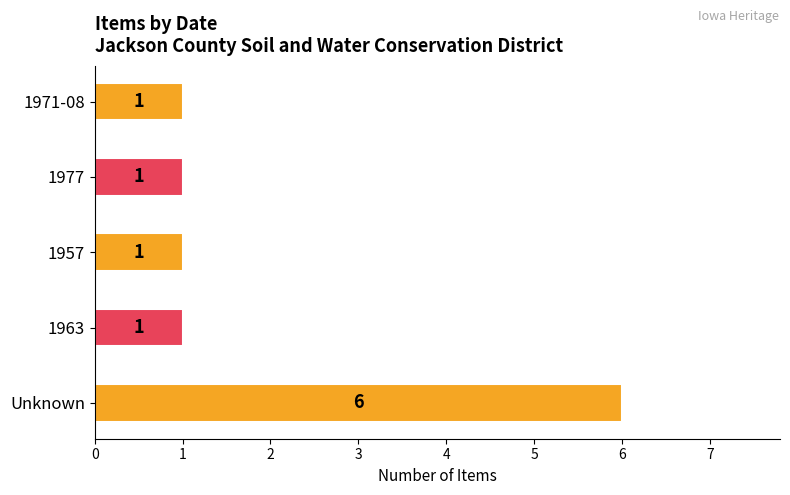

True or false: the data shows 2 at 1977.

False